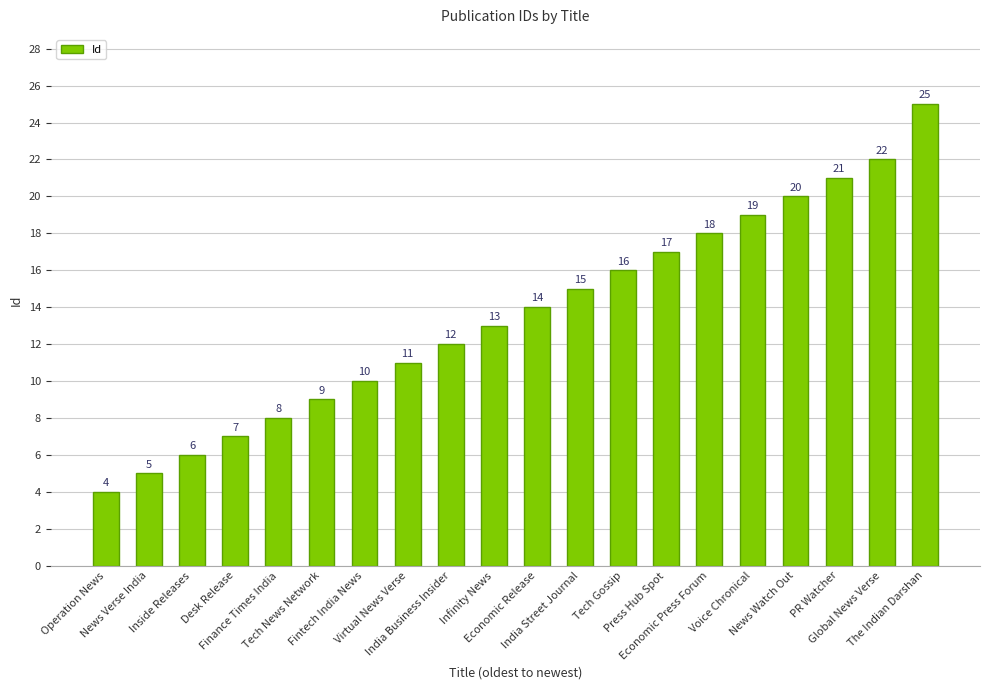

Reading right to left, what are all the values shown in this chart?

The Indian Darshan=25	Global News Verse=22	PR Watcher=21	News Watch Out=20	Voice Chronical=19	Economic Press Forum=18	Press Hub Spot=17	Tech Gossip=16	India Street Journal=15	Economic Release=14	Infinity News=13	India Business Insider=12	Virtual News Verse=11	Fintech India News=10	Tech News Network=9	Finance Times India=8	Desk Release=7	Inside Releases=6	News Verse India=5	Operation News=4